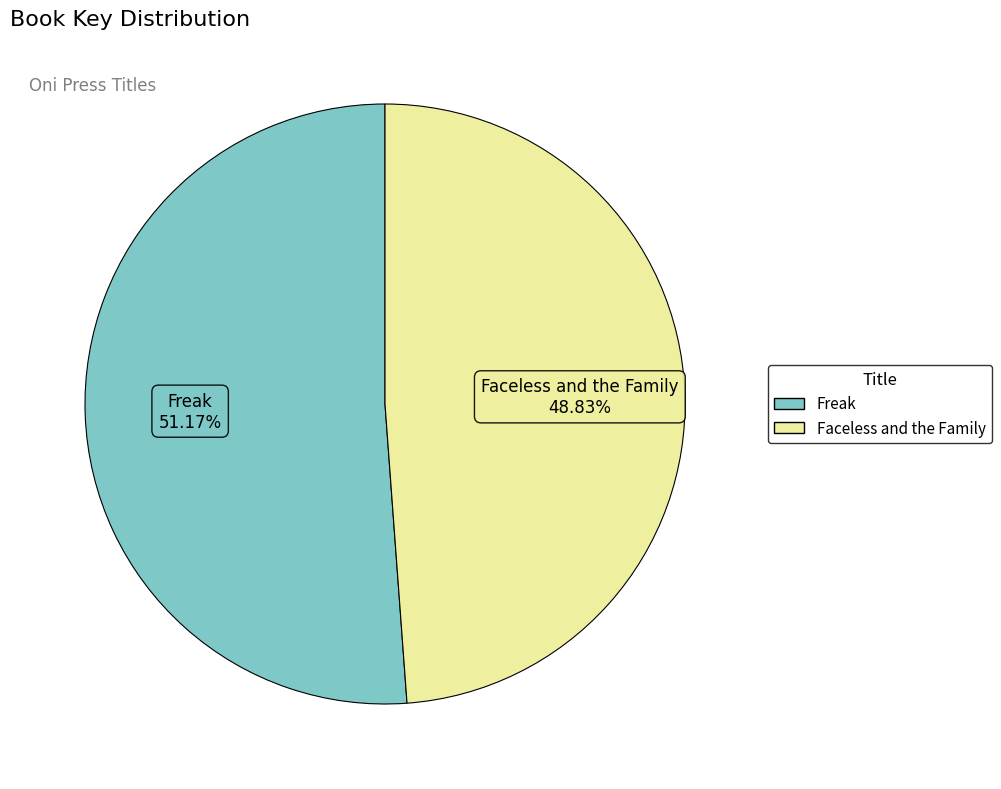

Do Faceless and the Family and Freak together represent more than half of the pie?

Yes